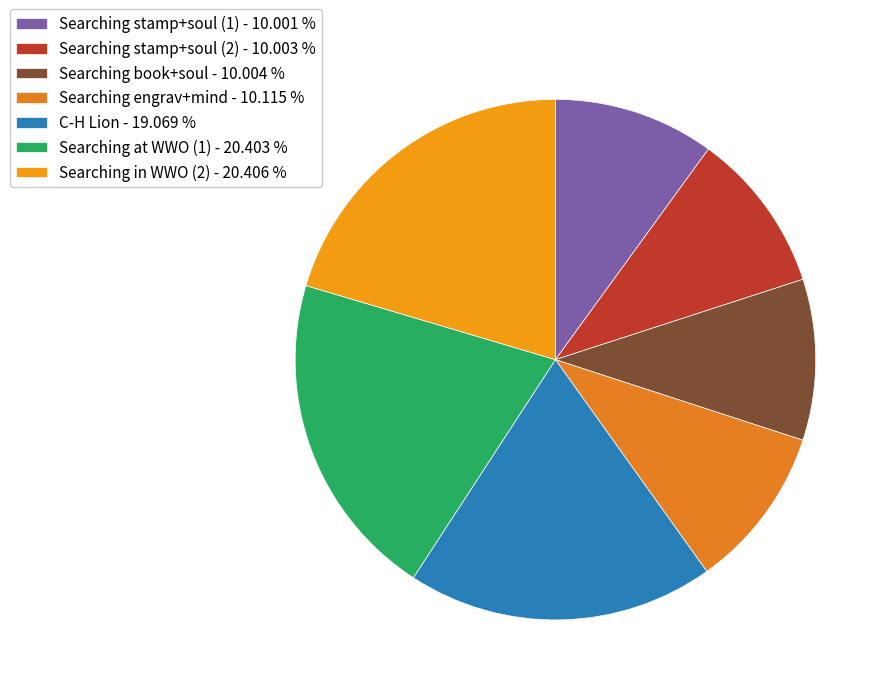

The Searching stamp+soul (1) slice represents 10% of the pie. True or false?

True